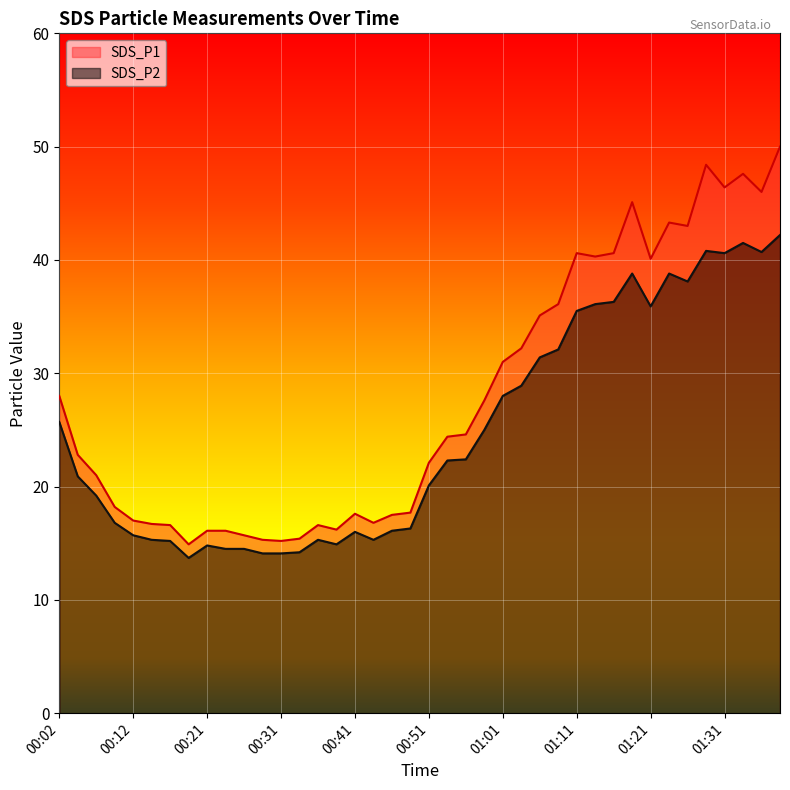

What is the label of the 11th point from the right?

01:13